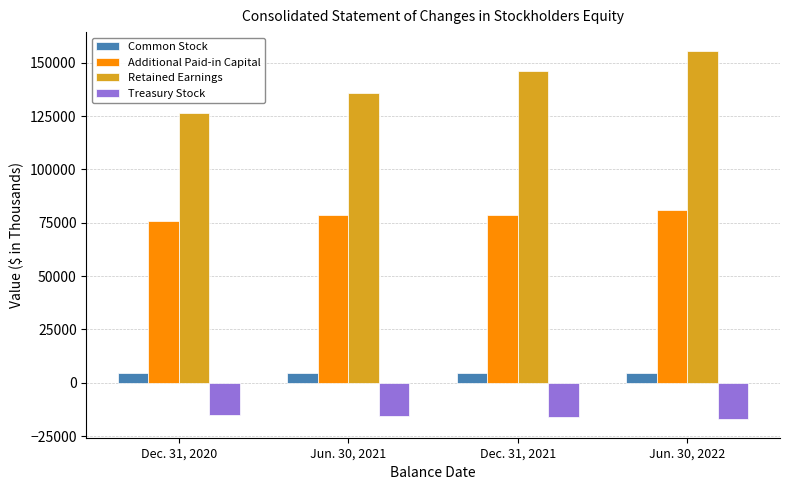

Which series has the largest range (max minus min)?

Retained Earnings